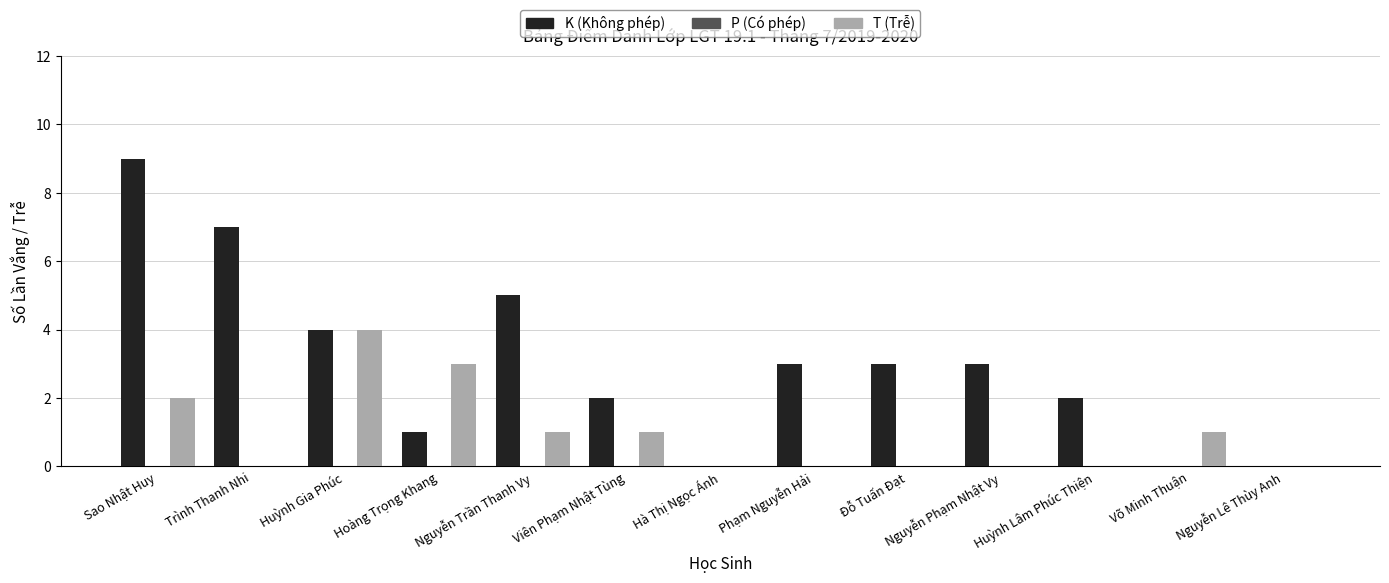

What is the sum of all T (Trễ) values?

12